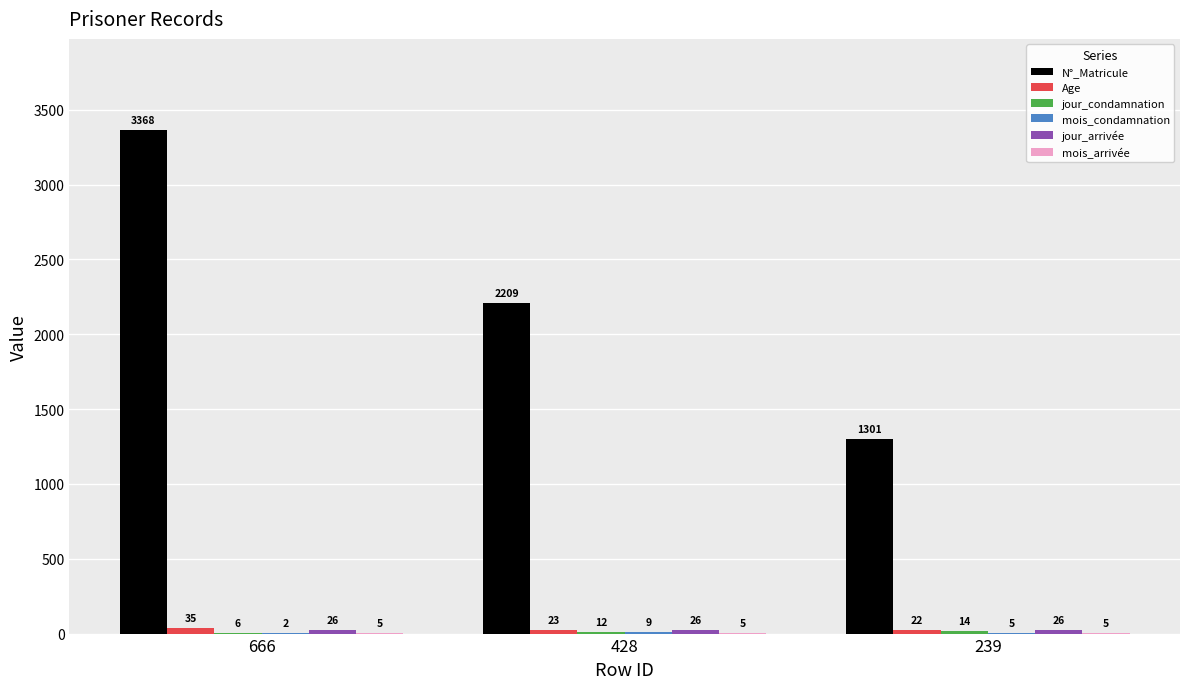

Count the number of categories in the chart.

3